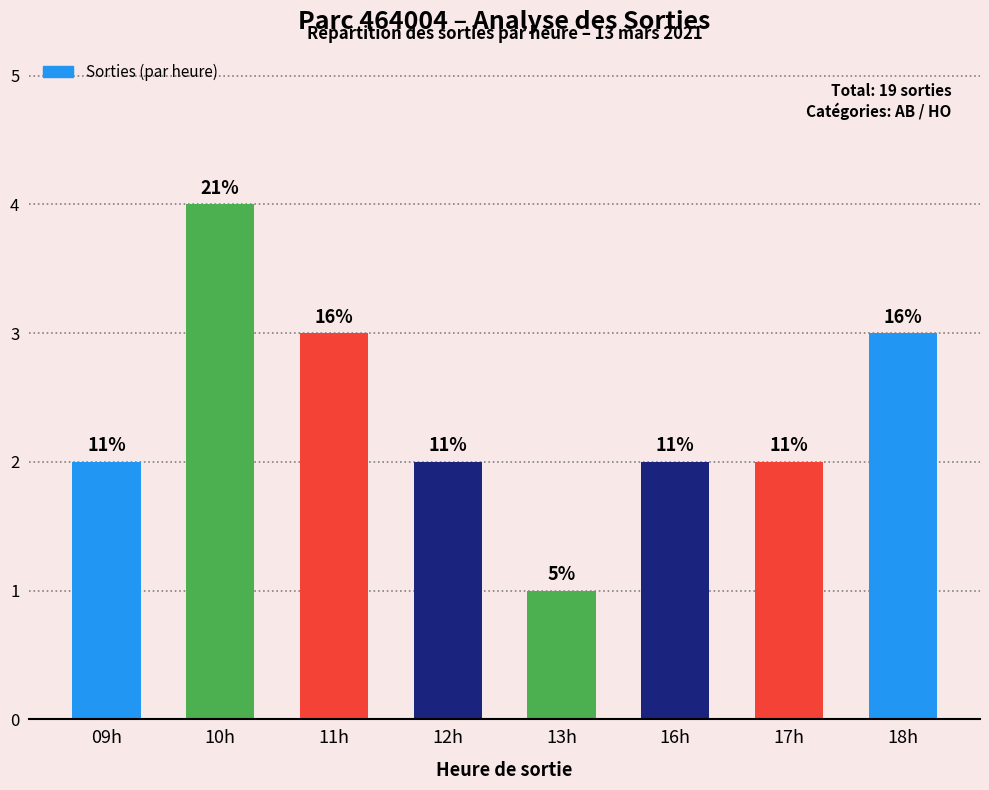

Does the chart contain any negative values?

No